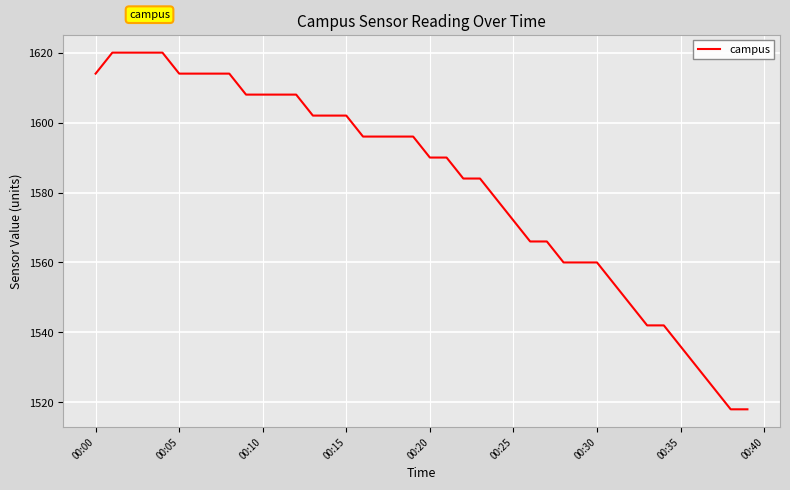

Reading right to left, extract all data points from this chart.

1518	1518	1524	1530	1536	1542	1542	1548	1554	1560	1560	1560	1566	1566	1572	1578	1584	1584	1590	1590	1596	1596	1596	1596	1602	1602	1602	1608	1608	1608	1608	1614	1614	1614	1614	1620	1620	1620	1620	1614